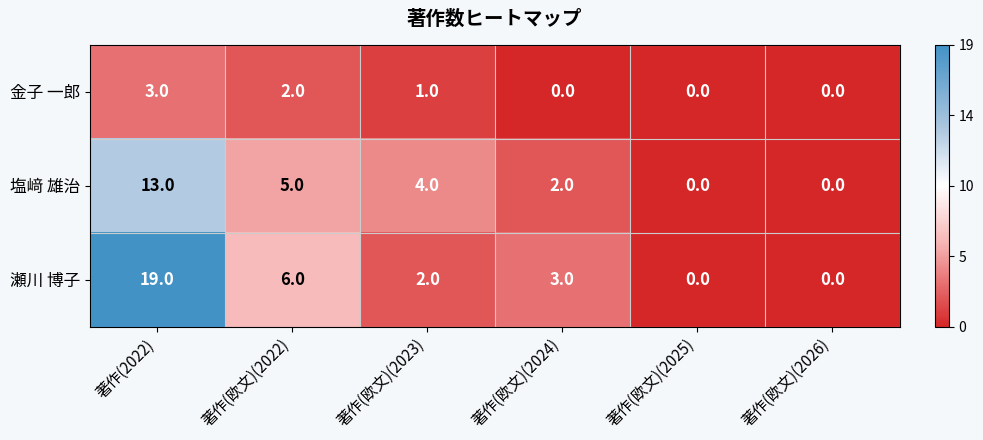

At which label is 塩﨑 雄治 closest to 6?

著作(欧文)(2022)